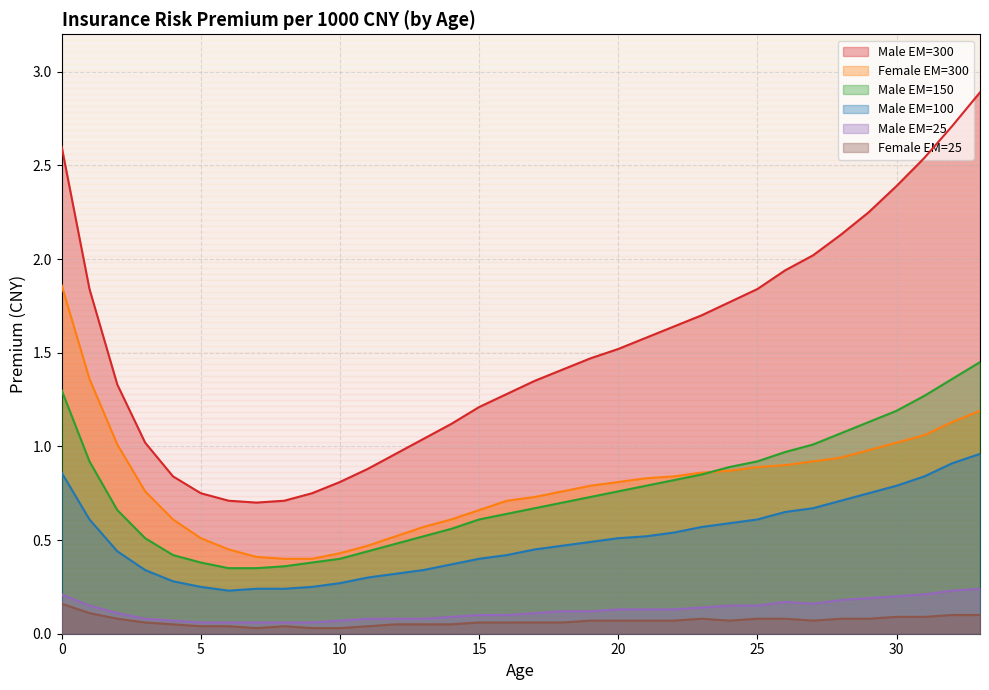

True or false: Male EM=300 has more than 2 points higher than both neighbors.

False